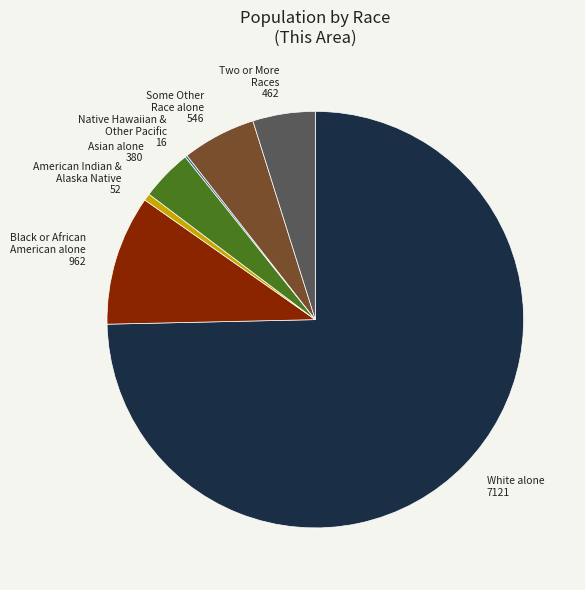

What is the largest slice in the pie chart?

White alone